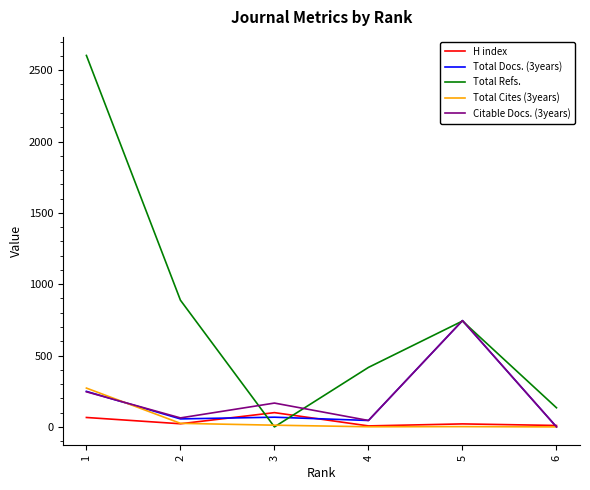

What is the maximum value for Total Refs.?

2603